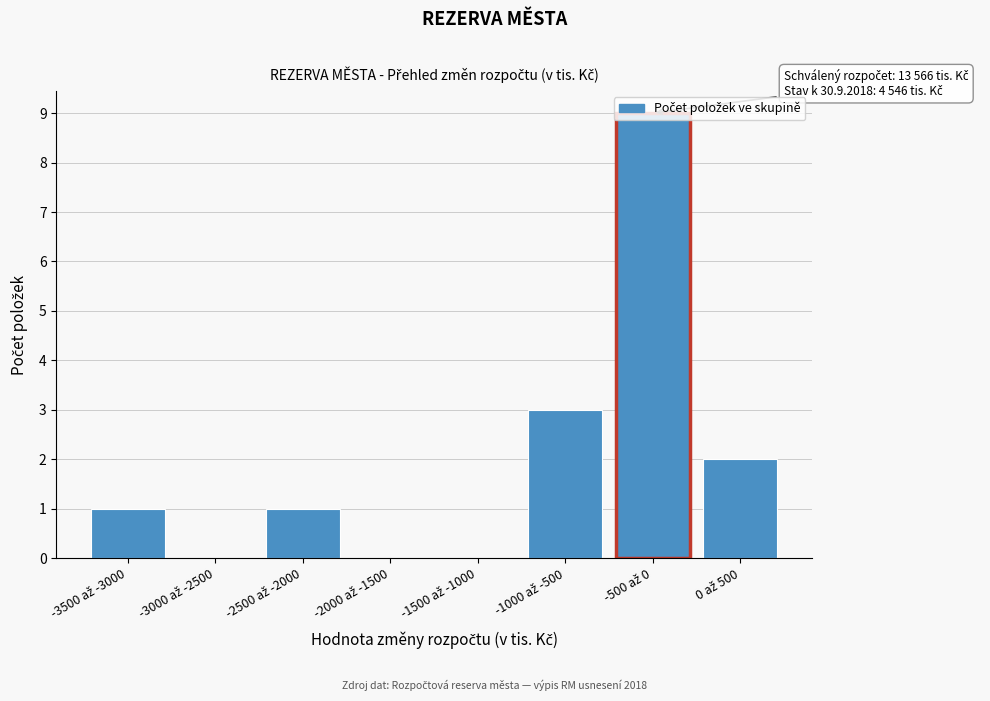

What is the greatest value displayed?

9